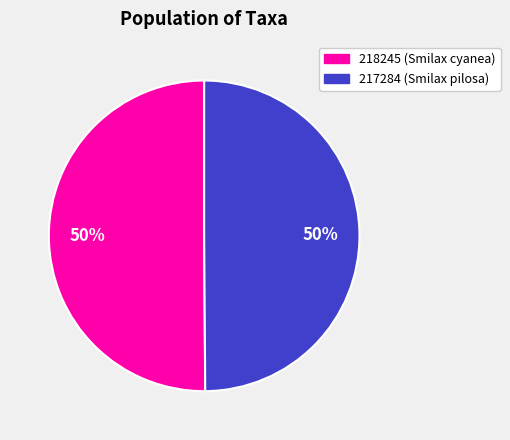

What percentage is the 218245 slice, to the nearest percent?

50%